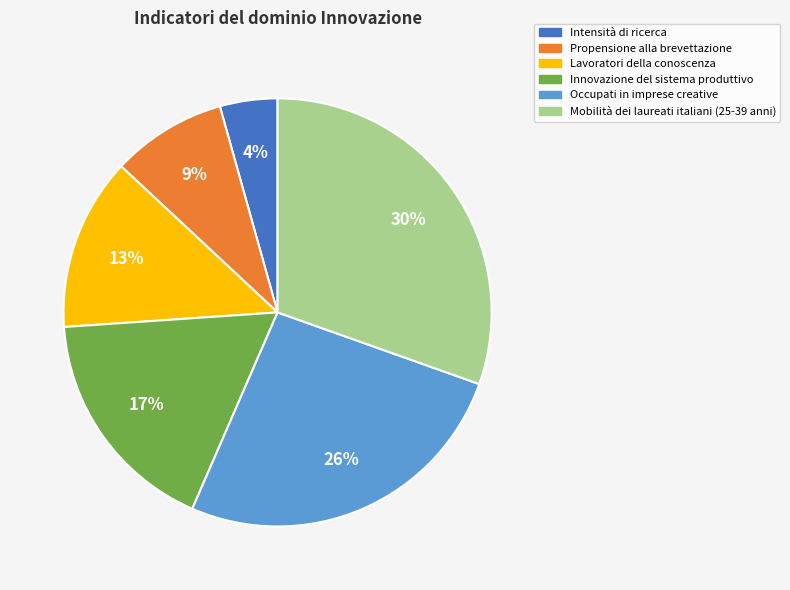

Rank the categories by value from lowest to highest.

Intensità di ricerca, Propensione alla brevettazione, Lavoratori della conoscenza, Innovazione del sistema produttivo, Occupati in imprese creative, Mobilità dei laureati italiani (25-39 anni)